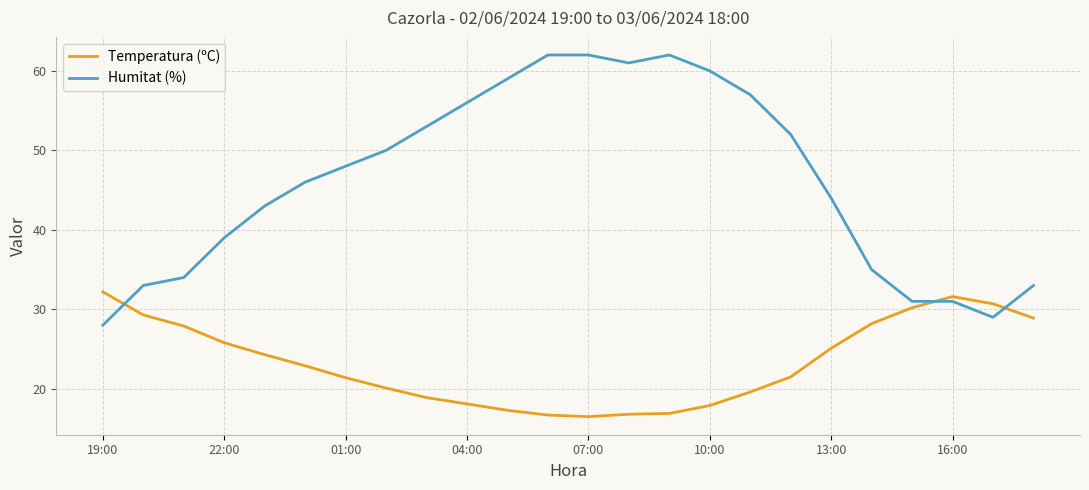

List the series in order of their peak value, highest first.

Humitat (%), Temperatura (ºC)